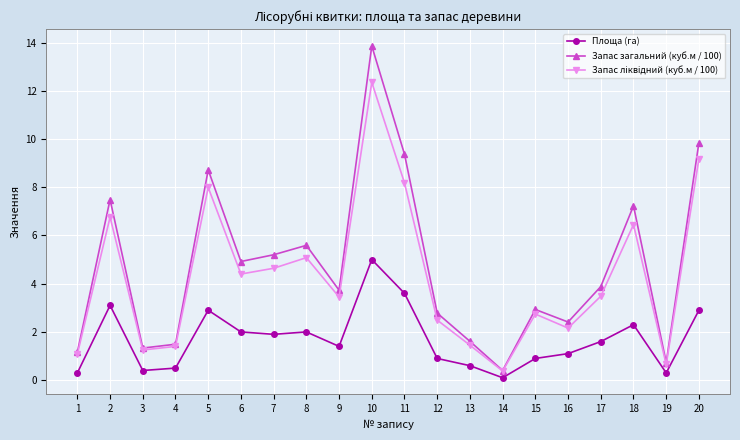

Which series has the widest spread of values?

Запас загальний (куб.м / 100)